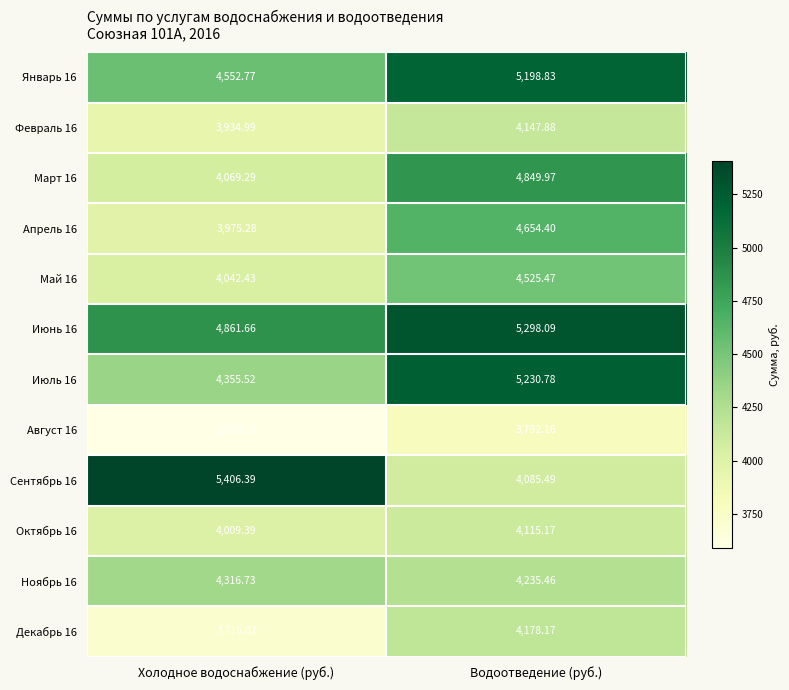

At which label does Июль 16 reach its minimum?

Холодное водоснабжение (руб.)